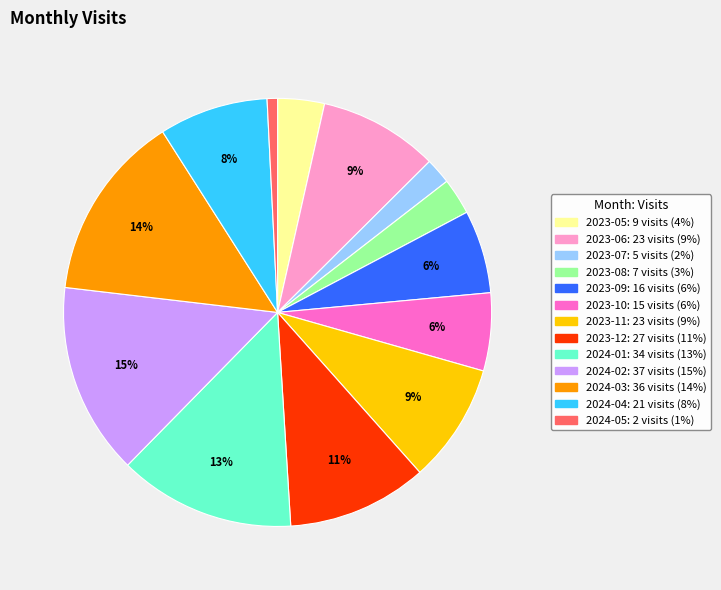

What is the smallest slice in the pie chart?

2024-05